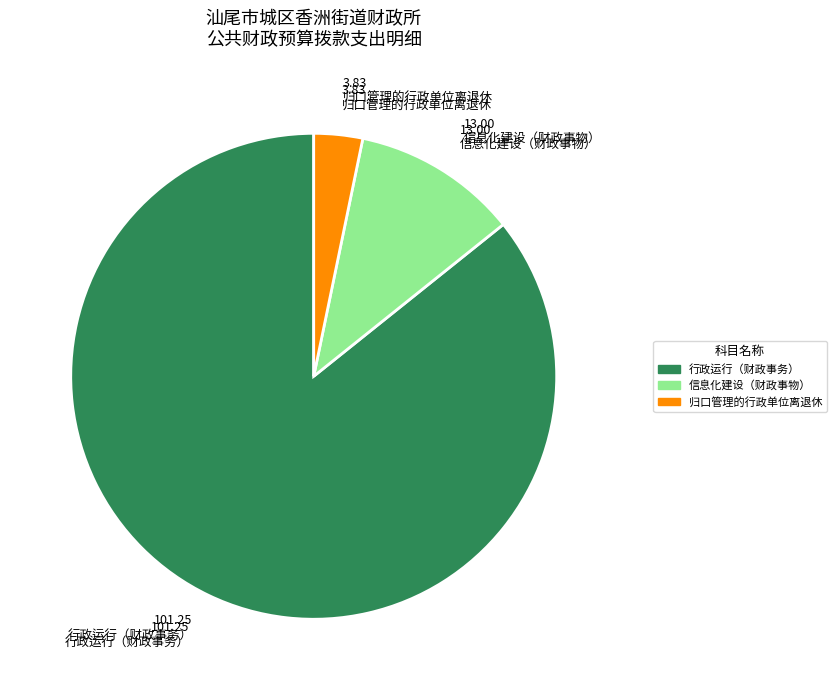

Is there a majority slice in this chart?

Yes